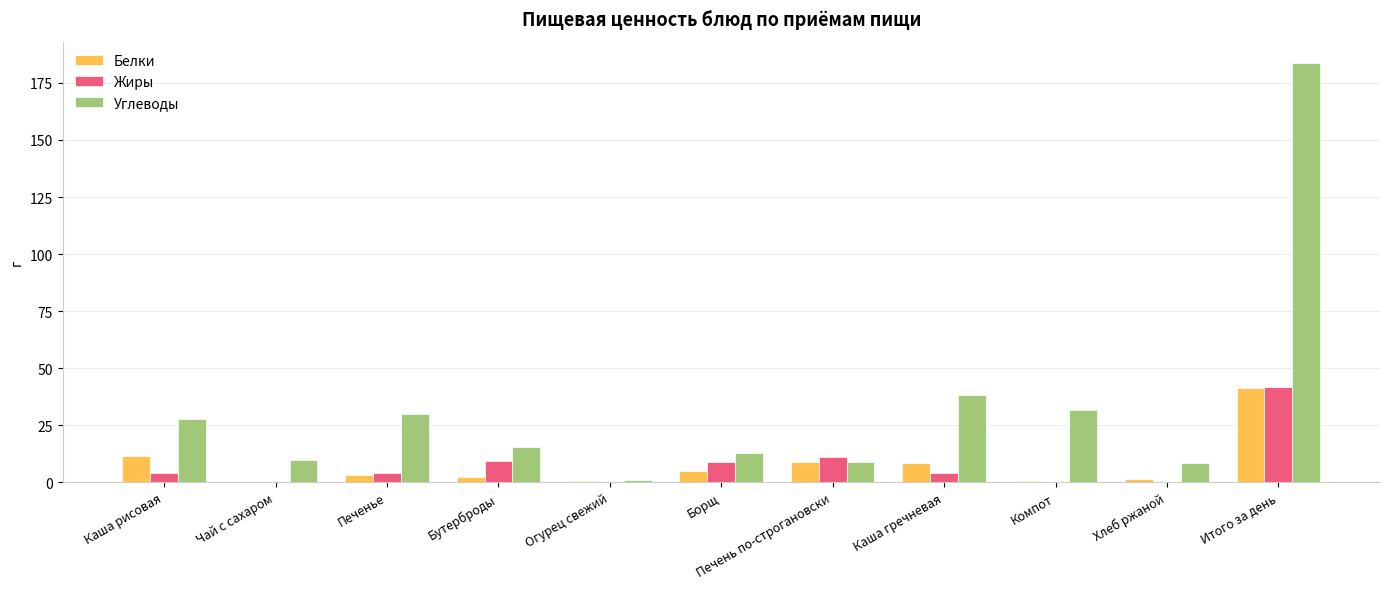

Is the value of Белки at Огурец свежий greater than the value of Углеводы at Печень по-строгановски?

No